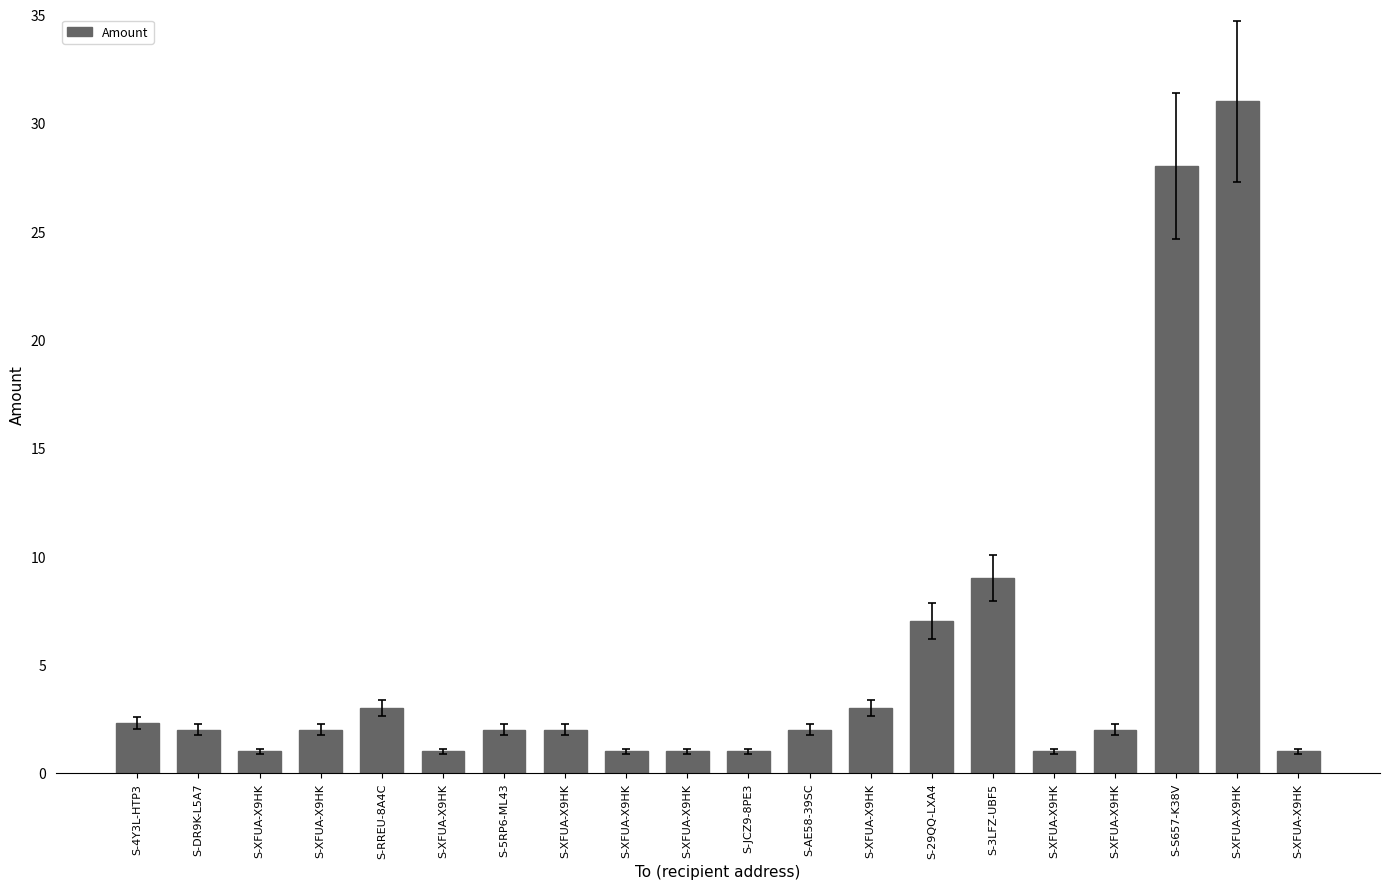

The chart shows a value of 1.0 at S-XFUA-X9HK. True or false?

True